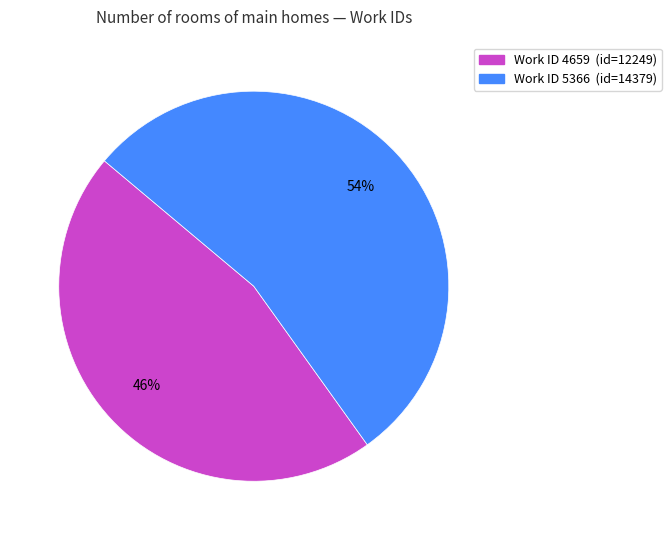

Is there any slice that represents more than half of the pie?

Yes